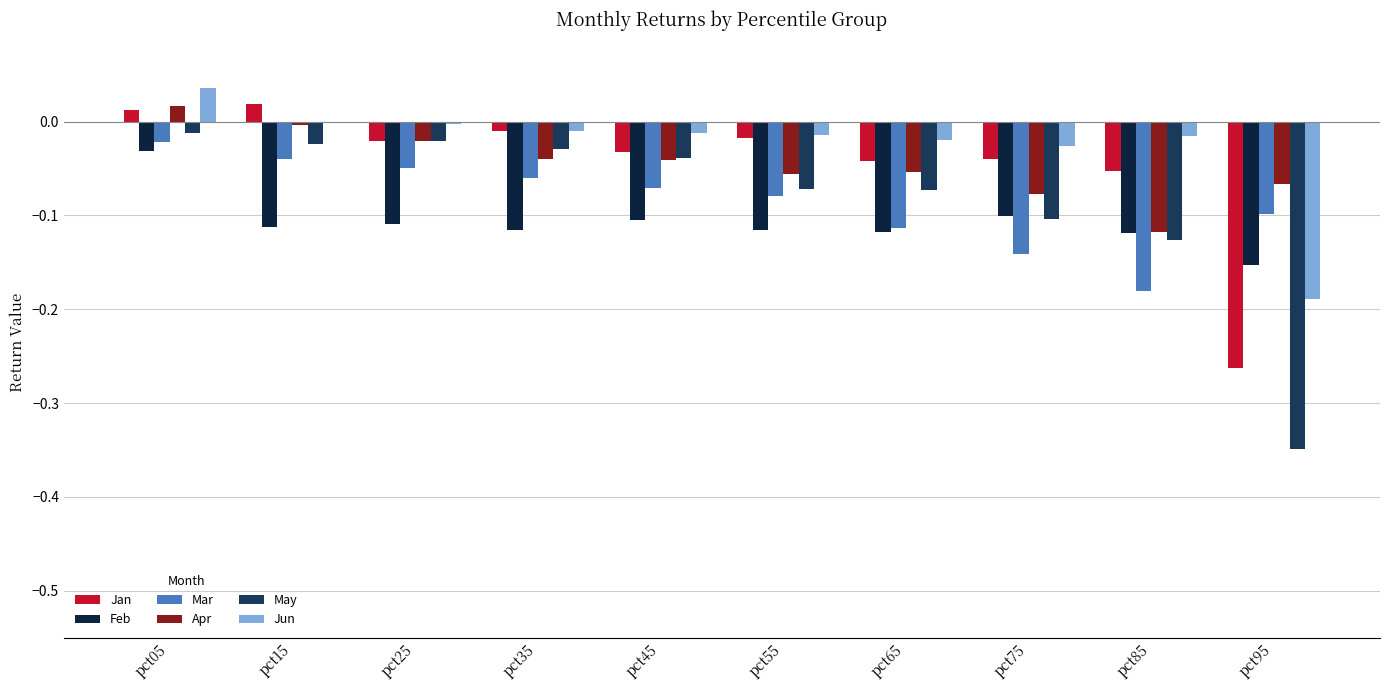

Which label corresponds to the largest value in the chart?

pct05